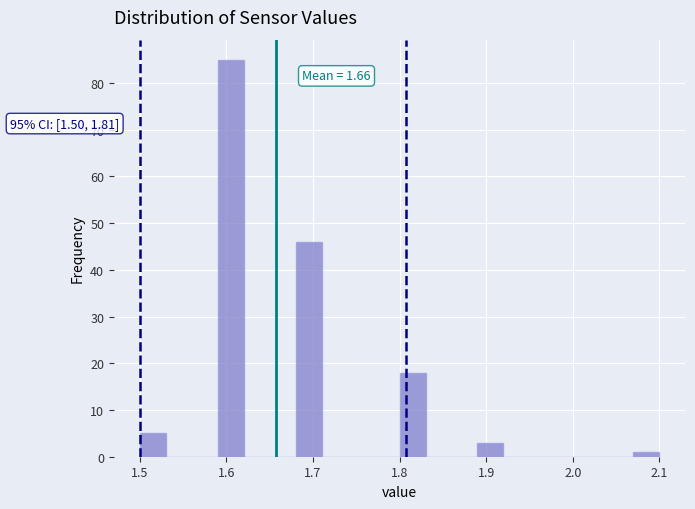

Read against the x-axis, roughly where is the centre of the tallest bar?

1.61